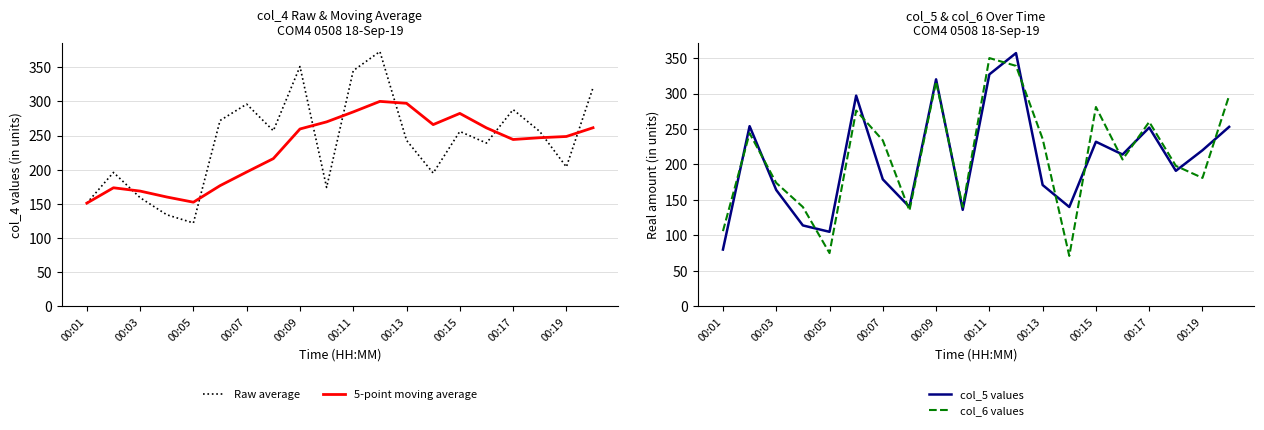

The value of 5-point moving average at 00:11 is 284.6. True or false?

True